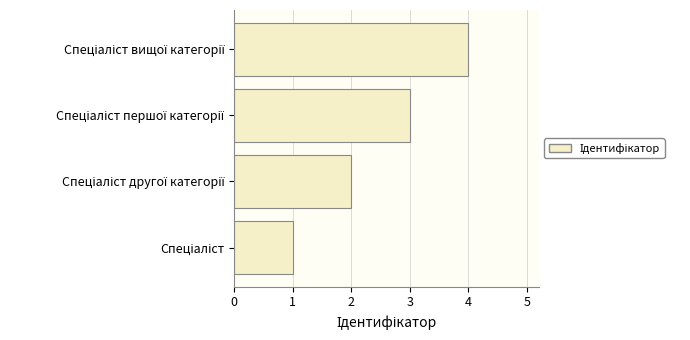

What is the sum of all values?

10